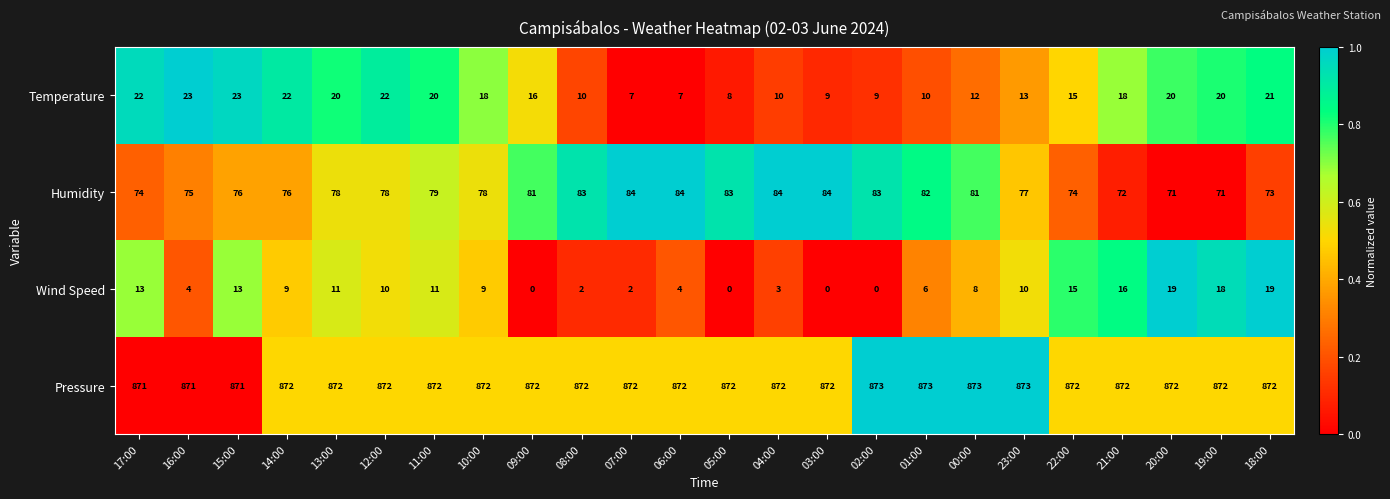

What is the lowest value of the Temperature series?

7